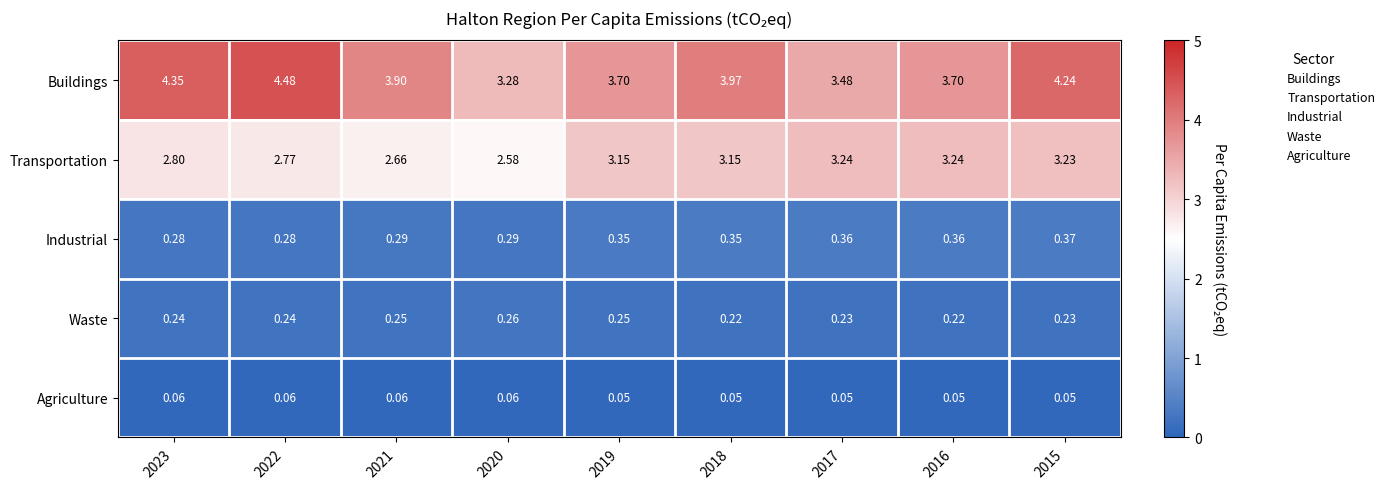

At 2017, list the series in order from smallest to largest.

Agriculture, Waste, Industrial, Transportation, Buildings